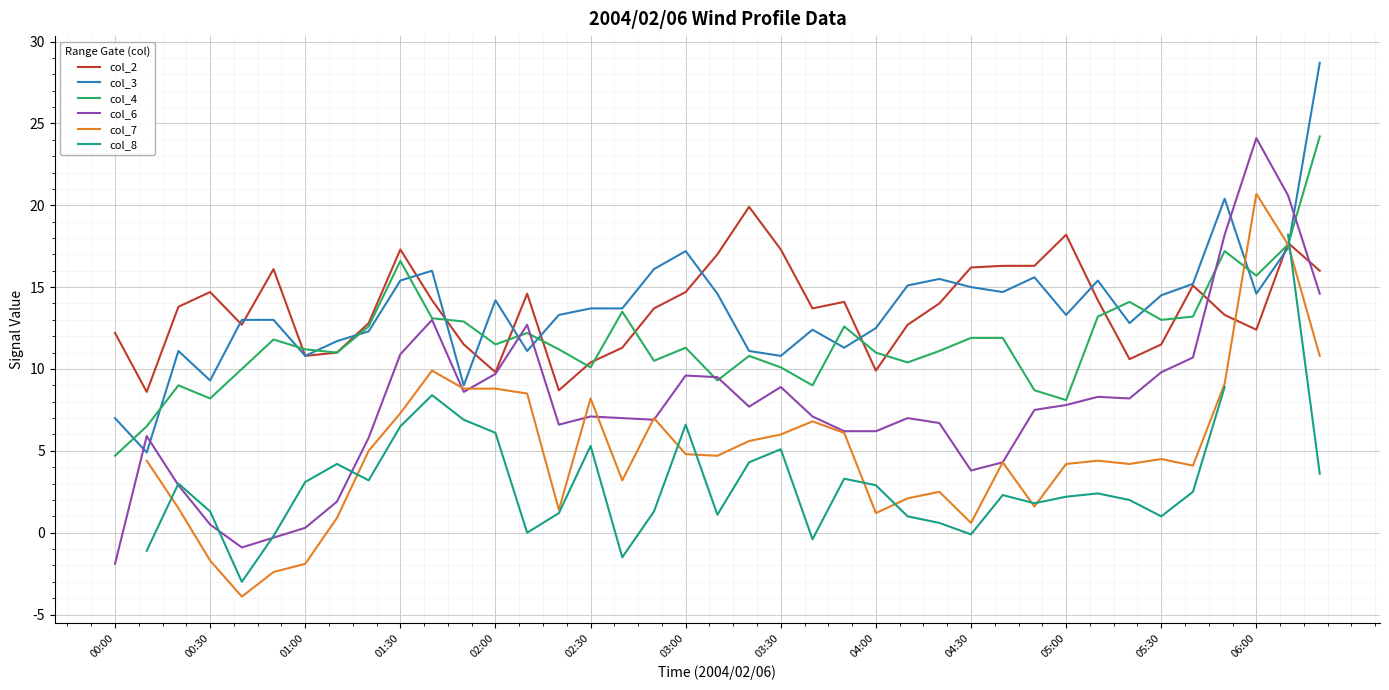

What position from the left is 19?

20